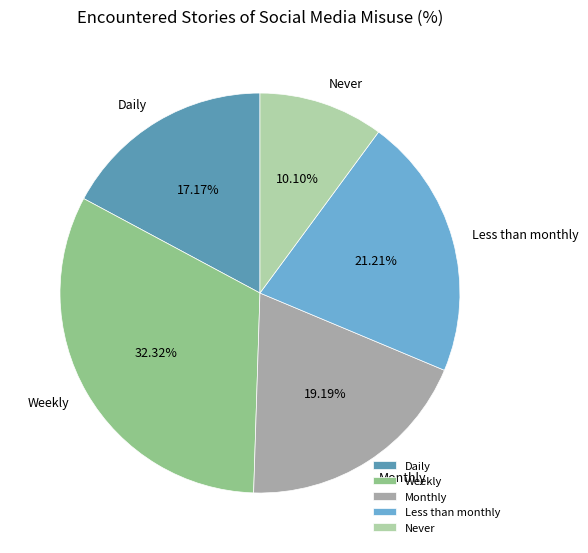

Is there a majority slice in this chart?

No